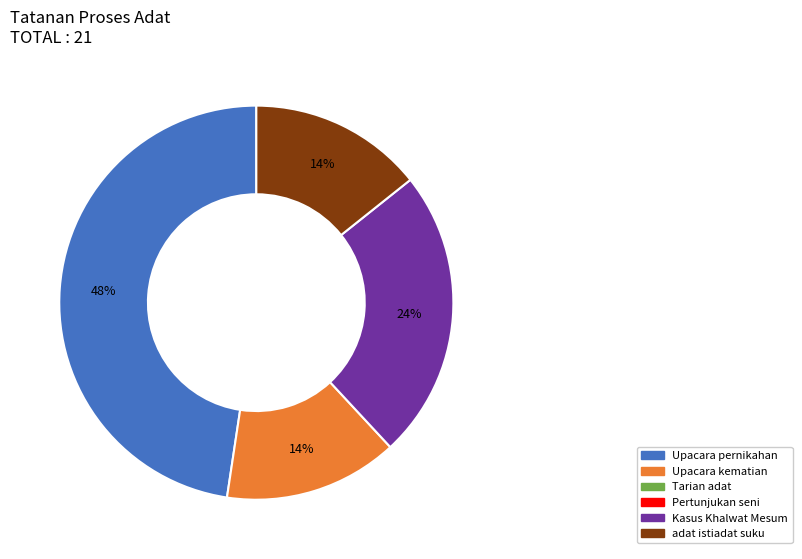

Does any single category account for the majority?

No